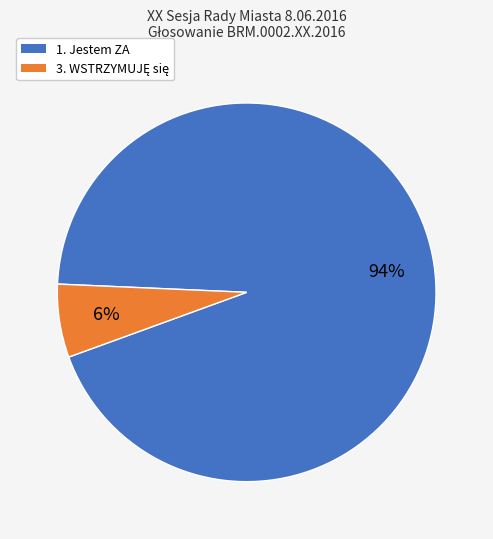

What is the majority slice?

1. Jestem ZA